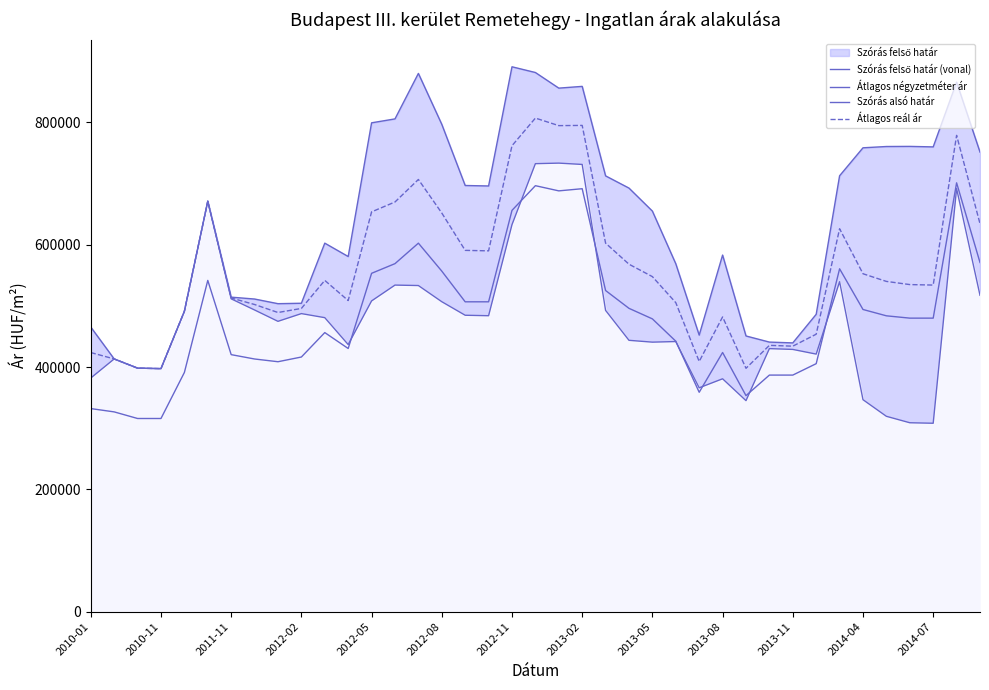

Which series changed the most between 2014-04 and 17?

Szórás felső határ (vonal)